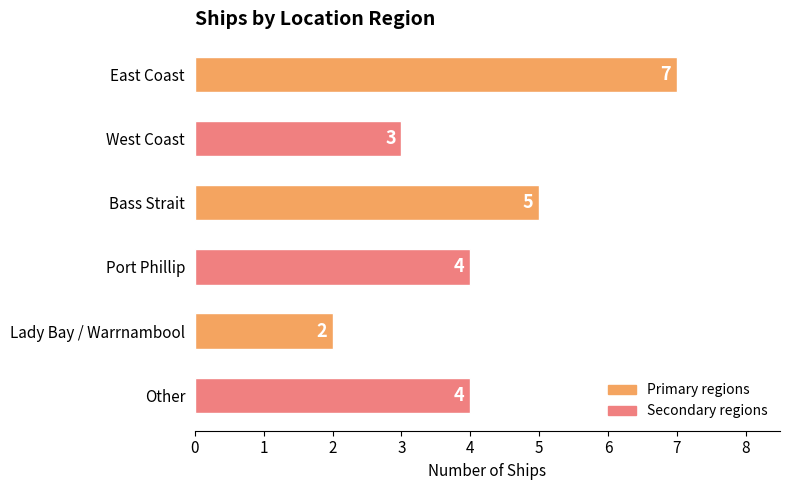

What position from the top is Lady Bay / Warrnambool?

5